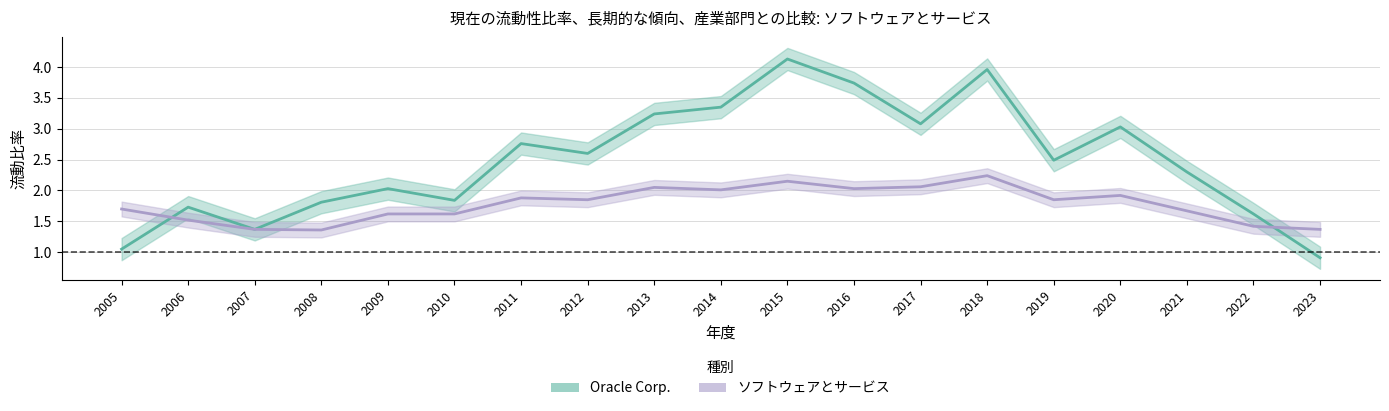

At 2008, list the series in order from largest to smallest.

Oracle Corp., ソフトウェアとサービス